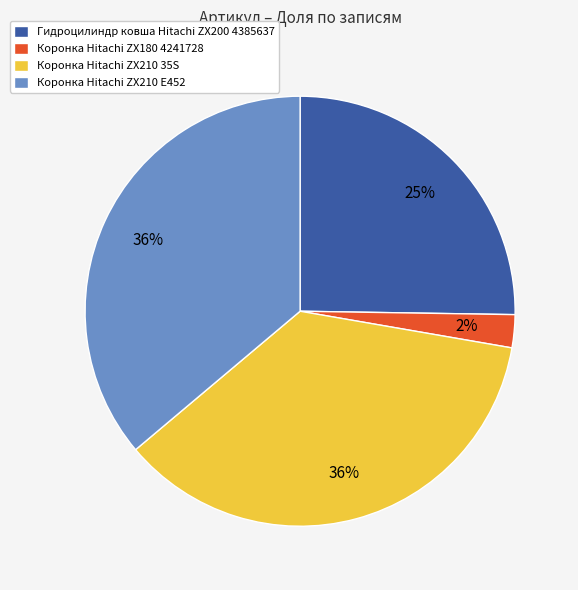

Which has a higher value, Коронка Hitachi ZX210 35S or Гидроцилиндр ковша Hitachi ZX200 4385637?

Коронка Hitachi ZX210 35S